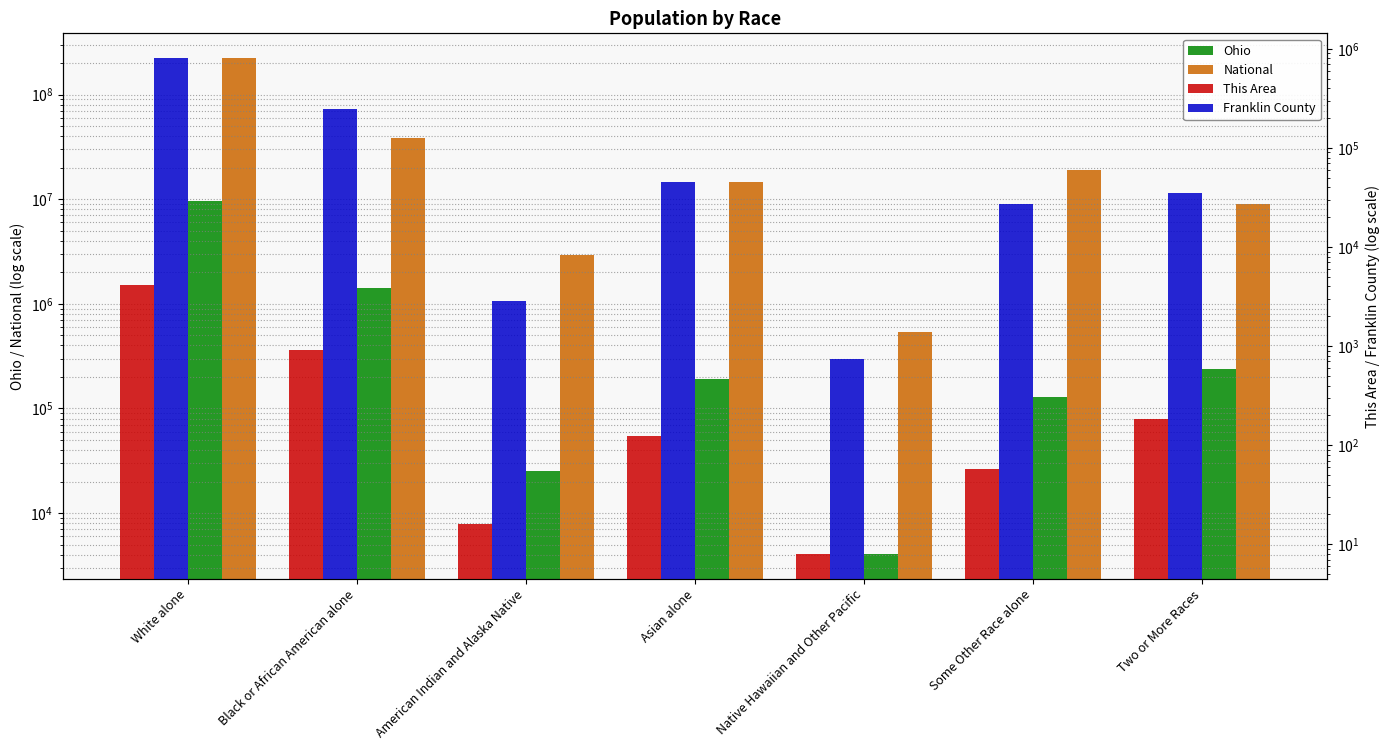

List the labels in order of National value, largest first.

White alone, Black or African American alone, Some Other Race alone, Asian alone, Two or More Races, American Indian and Alaska Native, Native Hawaiian and Other Pacific